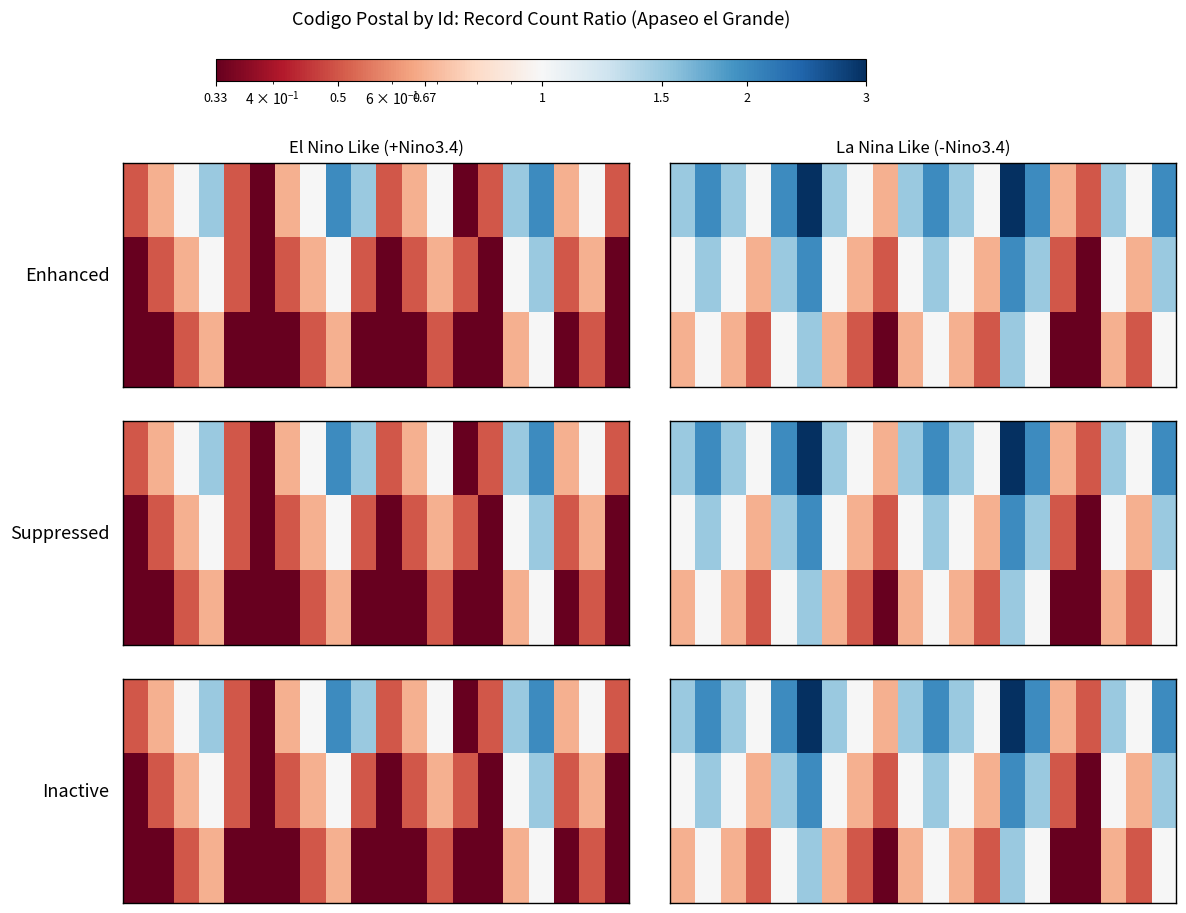

What is the total value across all series at 2?

6.5